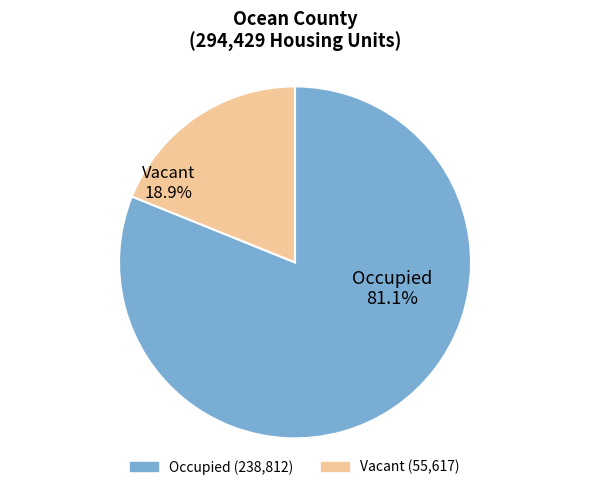

To the nearest percent, what portion does Occupied represent?

81%